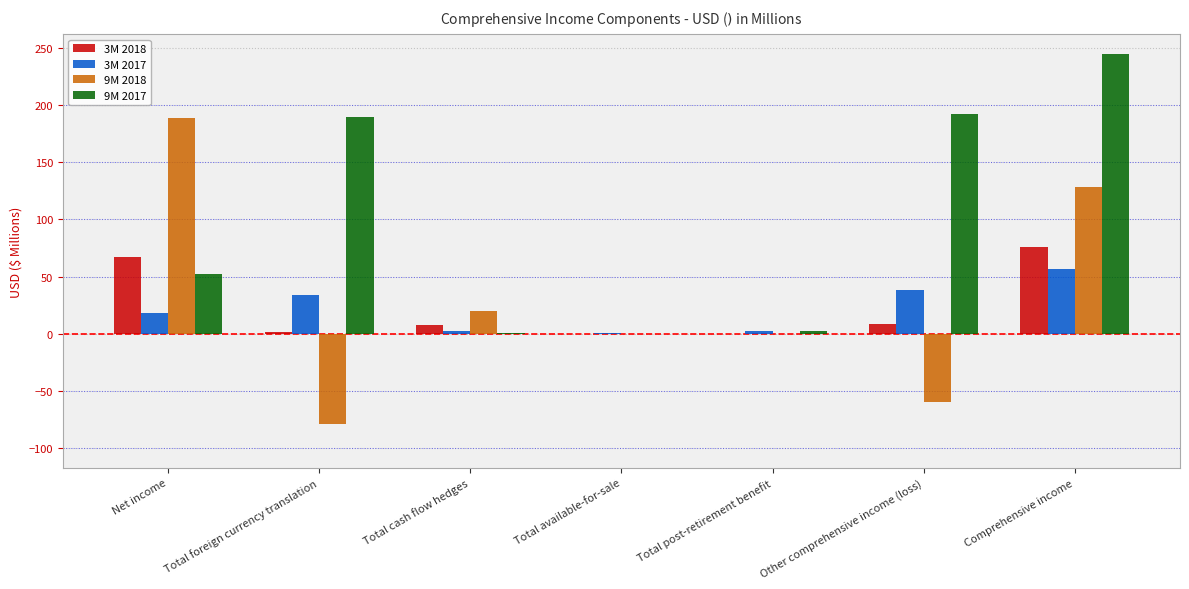

Which series changed the most between Net income and Other comprehensive income (loss)?

9M 2018